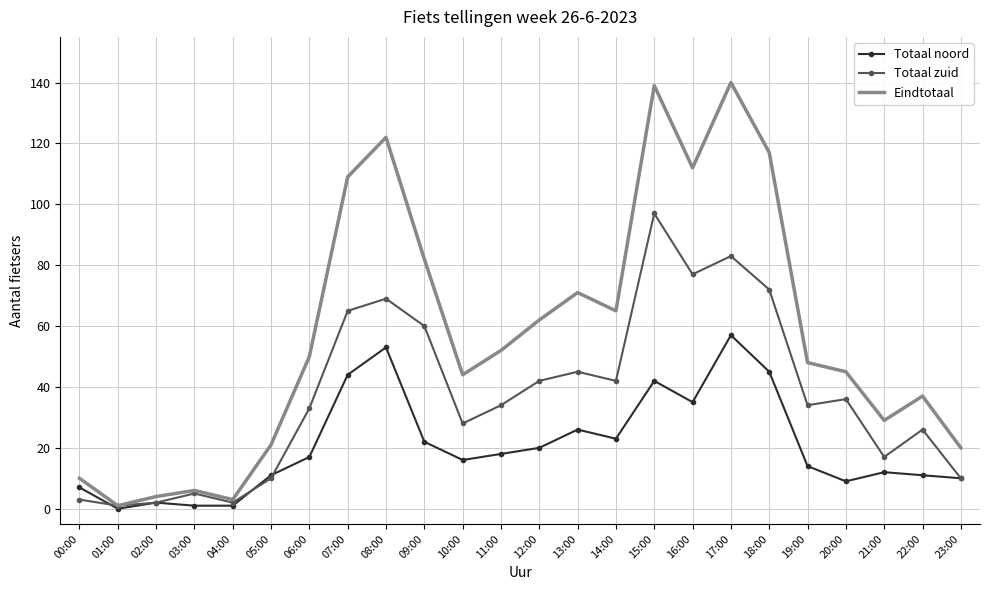

True or false: Totaal noord has a value of 7 at 00:00.

True